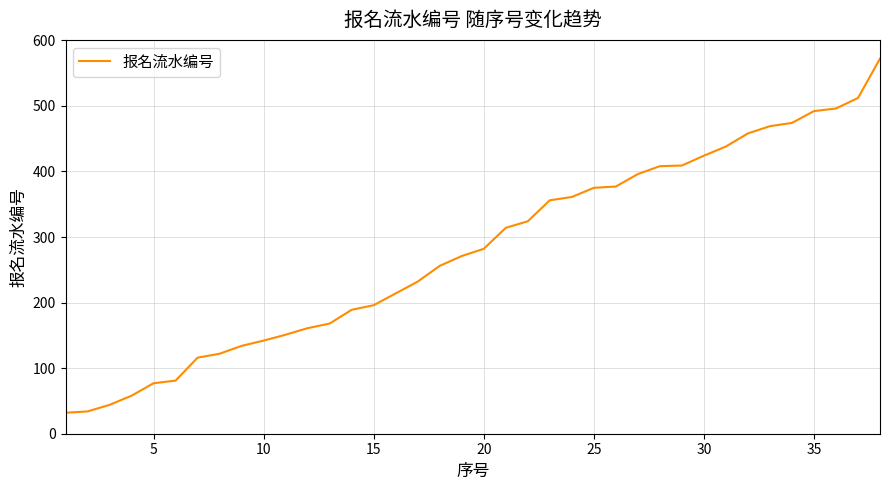

What is the minimum value shown in the chart?

32